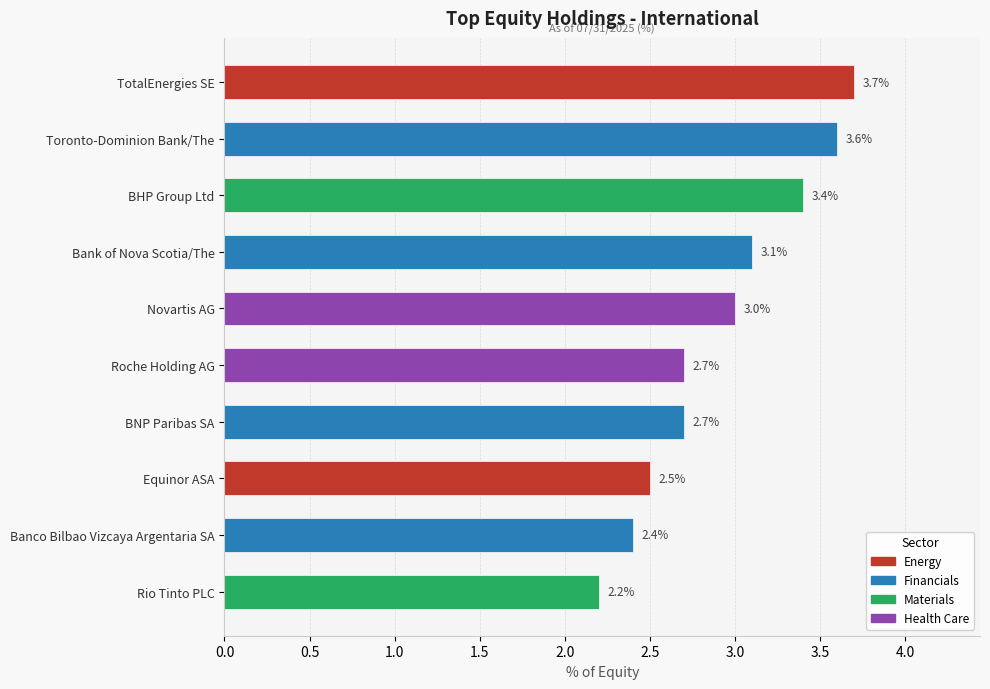

What is the change in value from Banco Bilbao Vizcaya Argentaria SA to Rio Tinto PLC?

-0.2